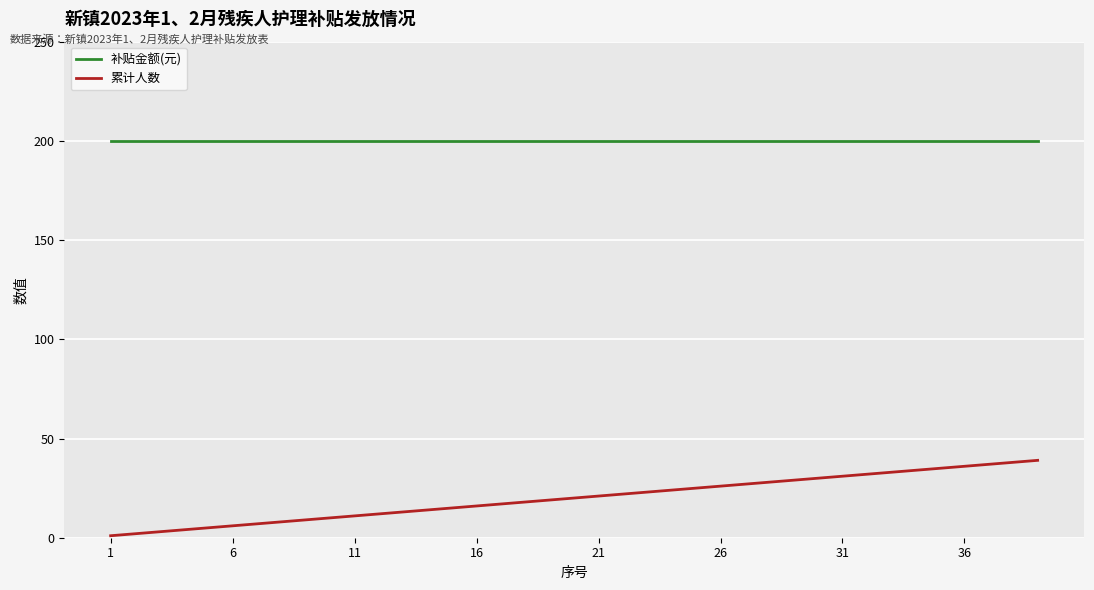

Which series has the largest total across all categories?

补贴金额(元)